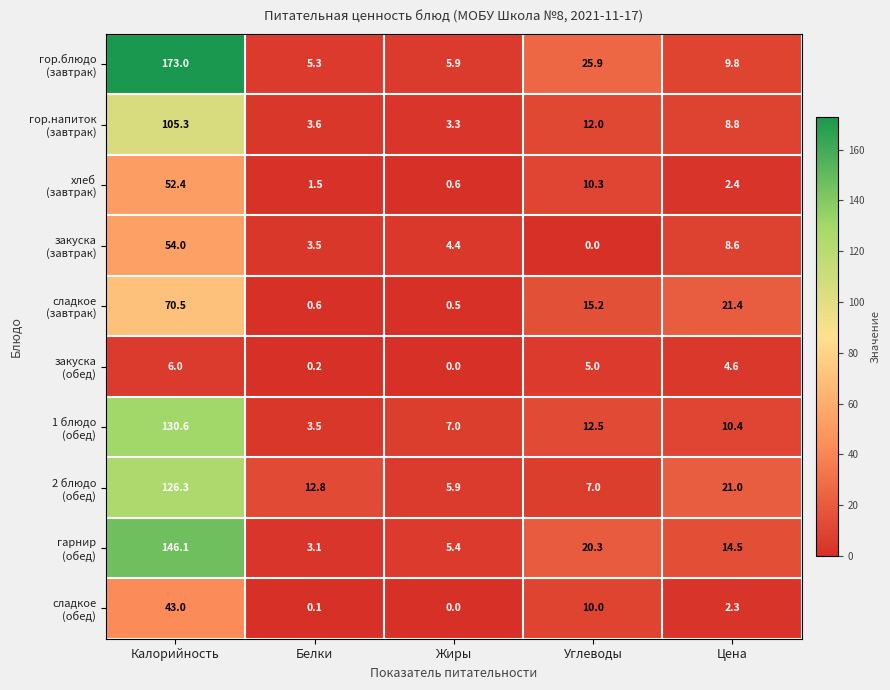

Which category has the highest value across all series?

Калорийность